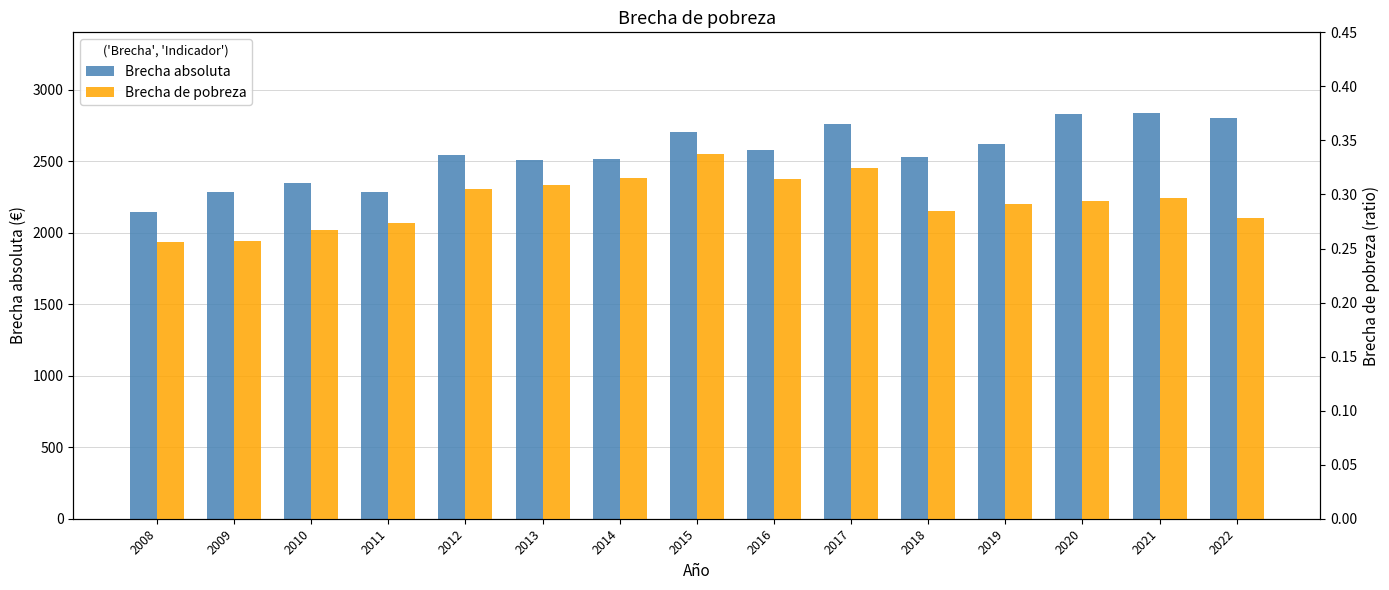

Reading left to right, list all the values displayed in this chart.

Brecha absoluta: 2147.6	2282.8	2344.4	2286.5	2542.1	2505.0	2512.2	2704.6	2577.3	2763.2	2529.2	2621.6	2828.0	2834.0	2803.0
Brecha de pobreza: 0.3	0.3	0.3	0.3	0.3	0.3	0.3	0.3	0.3	0.3	0.3	0.3	0.3	0.3	0.3